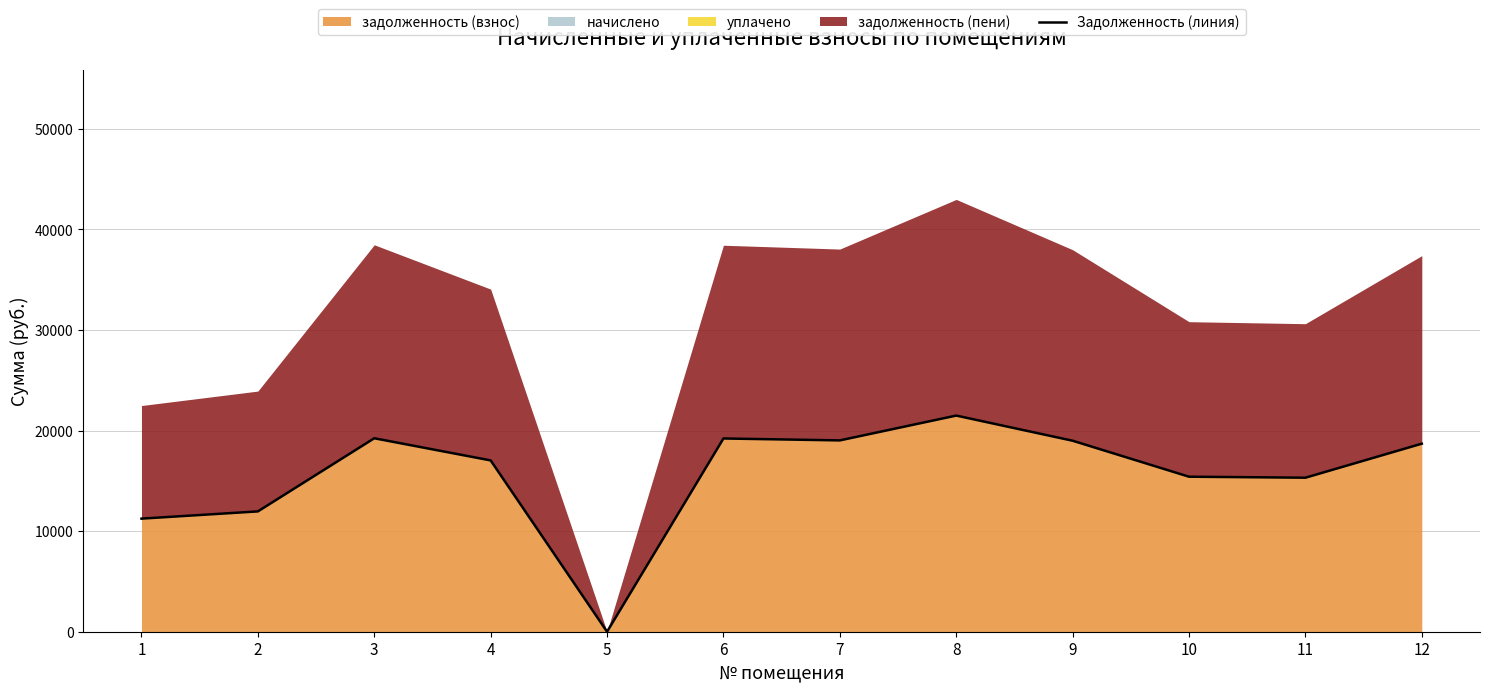

Between 5 and 10, which is larger?

10